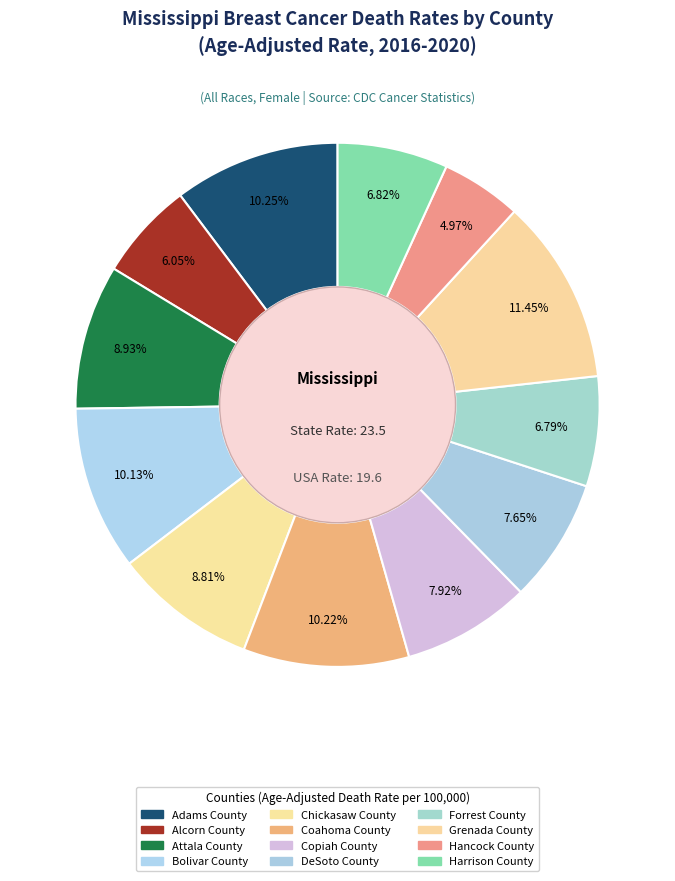

How many segments does this pie chart have?

12